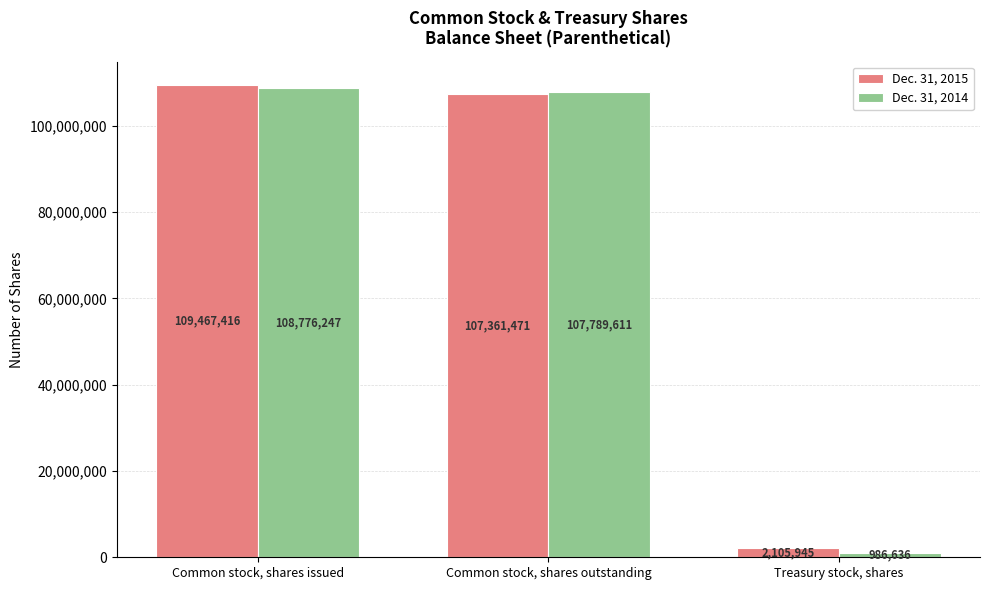

How many bars are there in total?

6